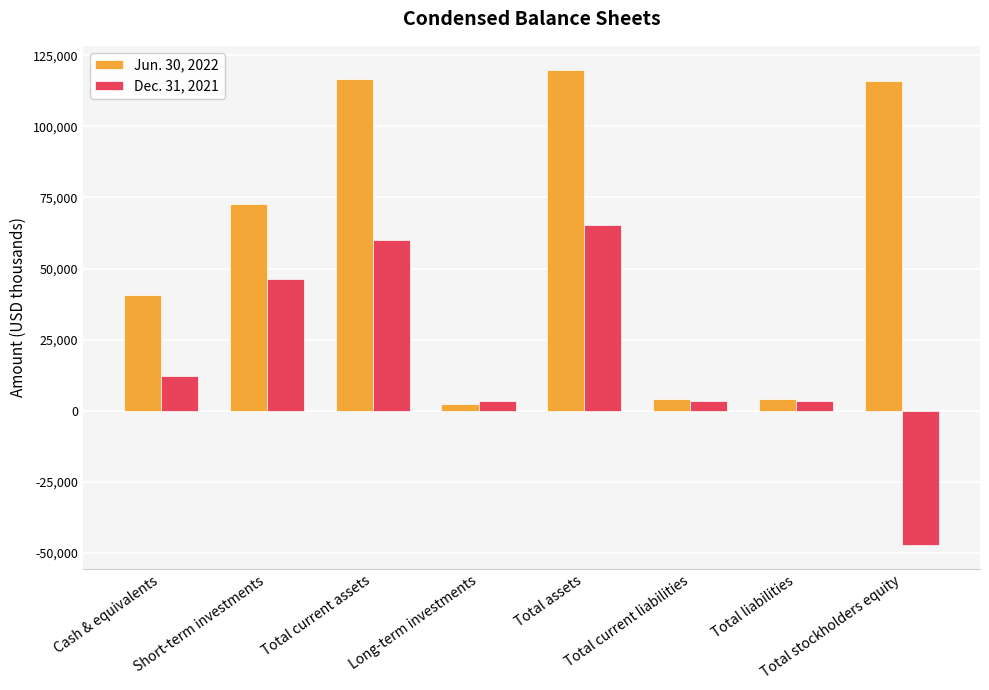

What is the minimum value for Dec. 31, 2021?

-47411